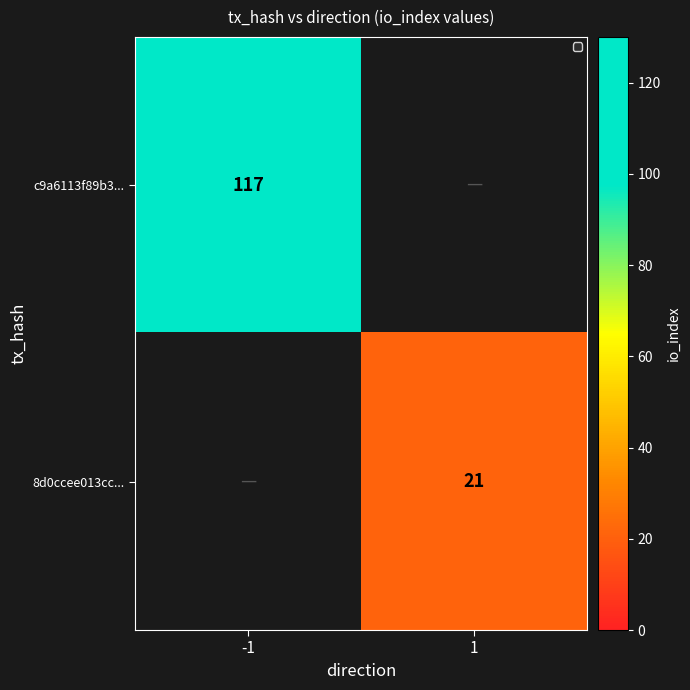

The 8d0ccee013cc... series shows 29 at 1. True or false?

False